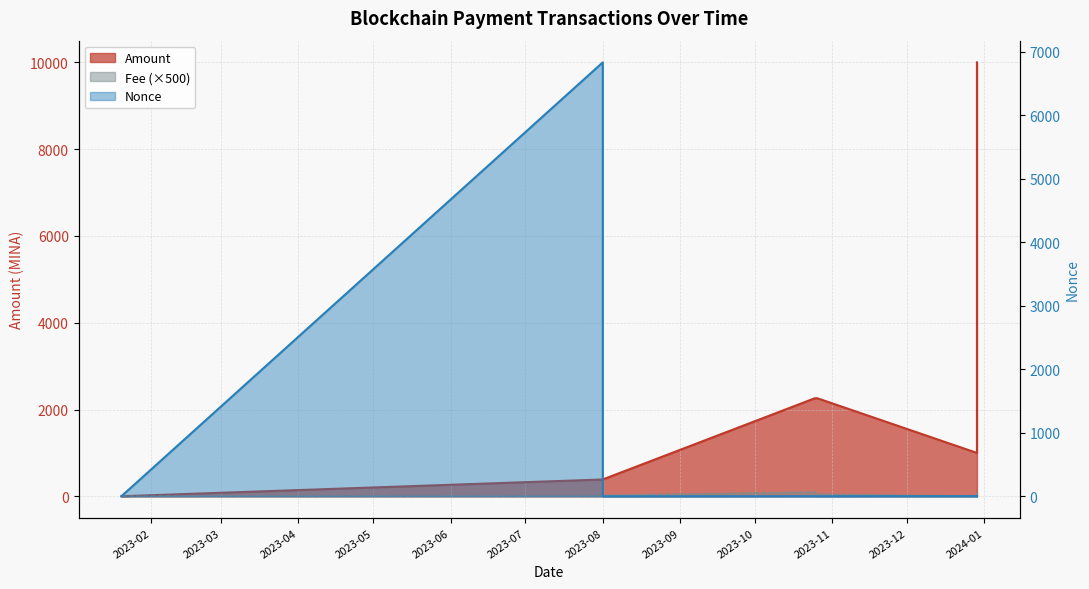

What is the label of the 2nd point from the right?

2023-12-29 09:12